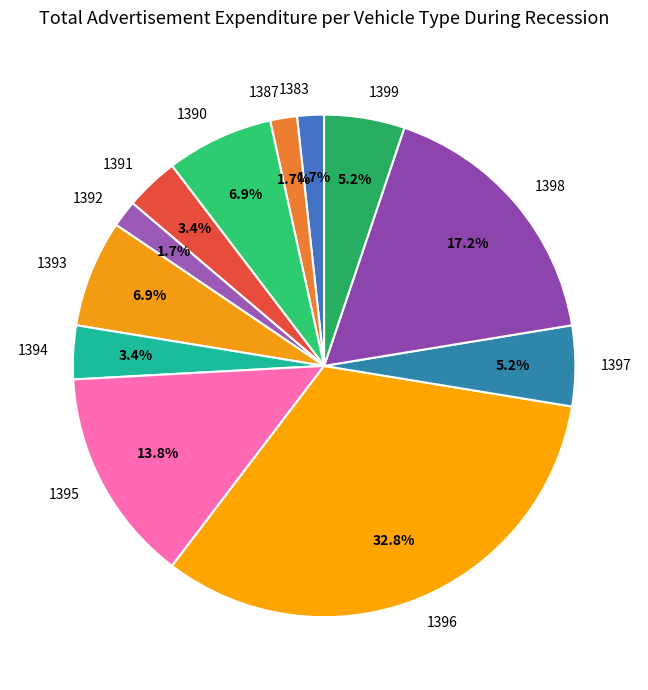

How many slices are in this pie chart?

12